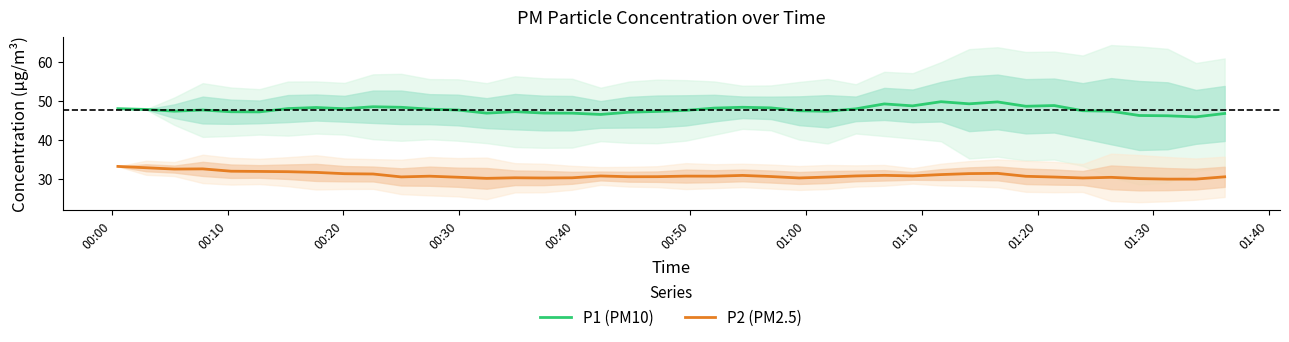

What is the value of the P2 (PM2.5) point at the 27th from the left?

30.8